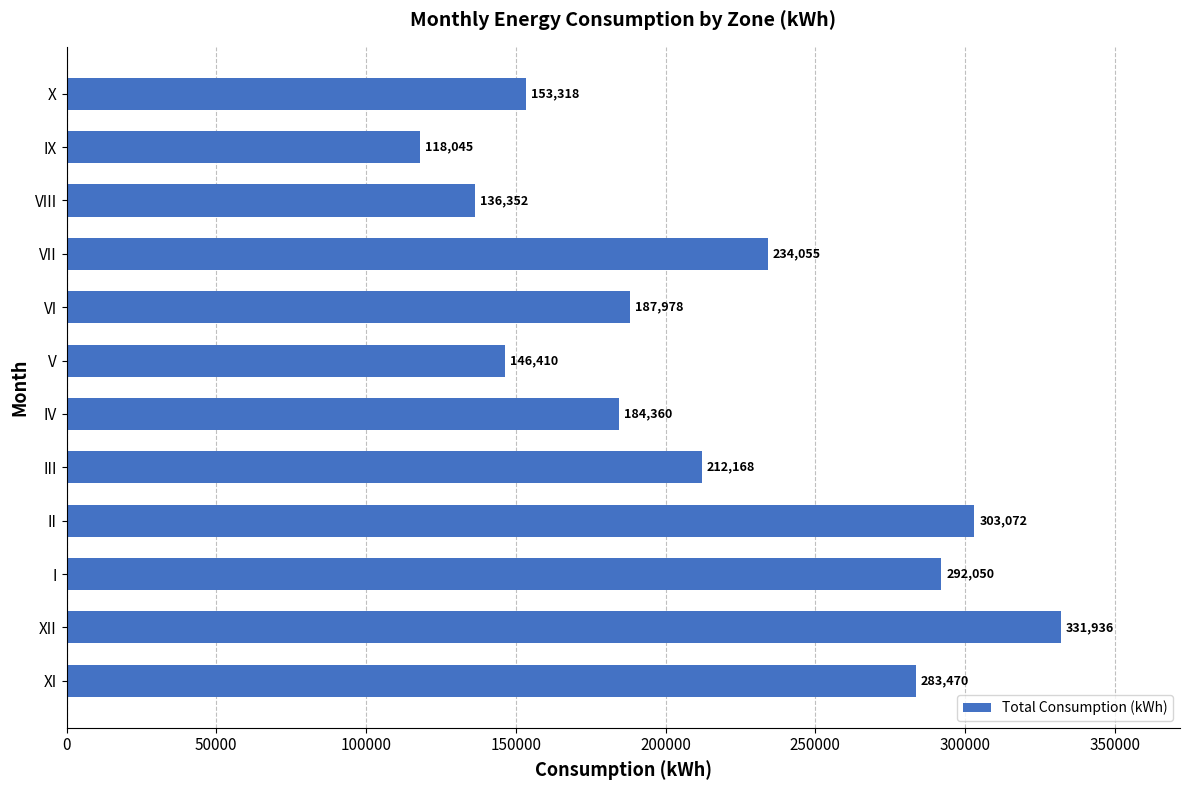

How many bars are there in total?

12